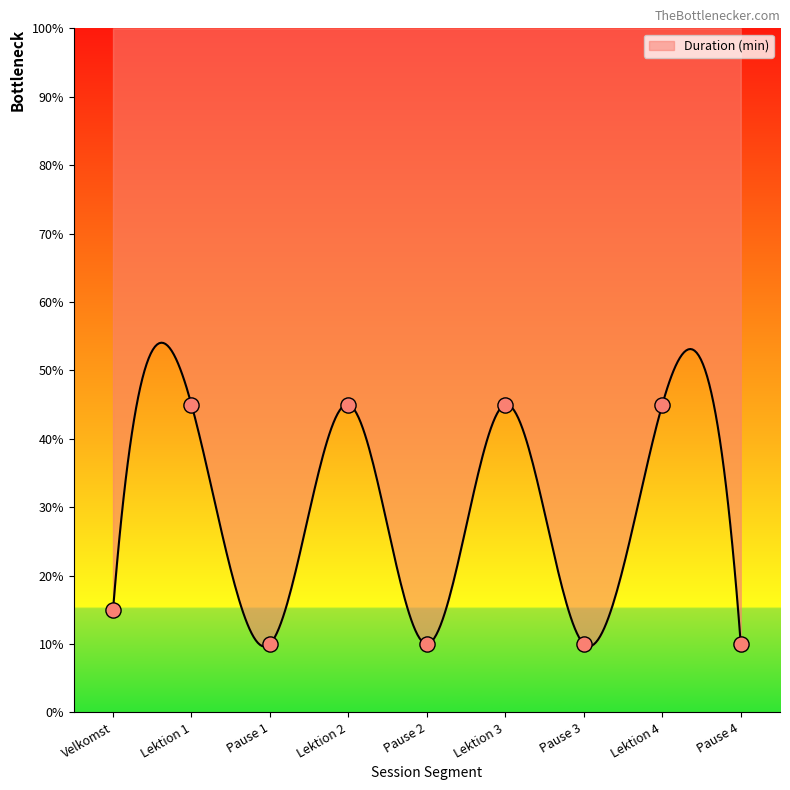

What is the ratio of the value at Lektion 1 to the value at Pause 2?

4.5